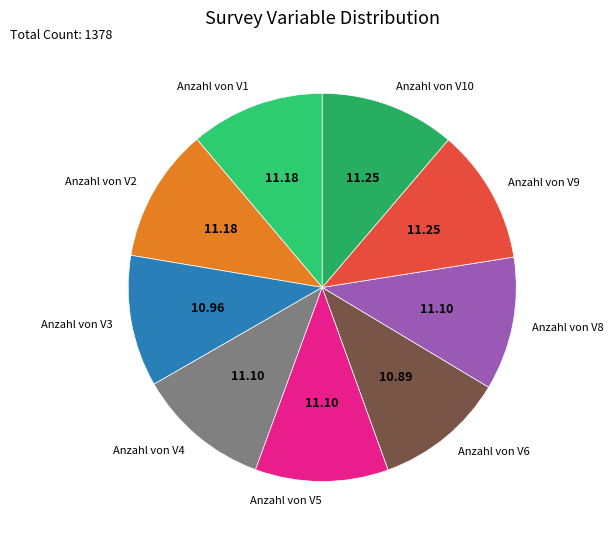

How many slices are in this pie chart?

9